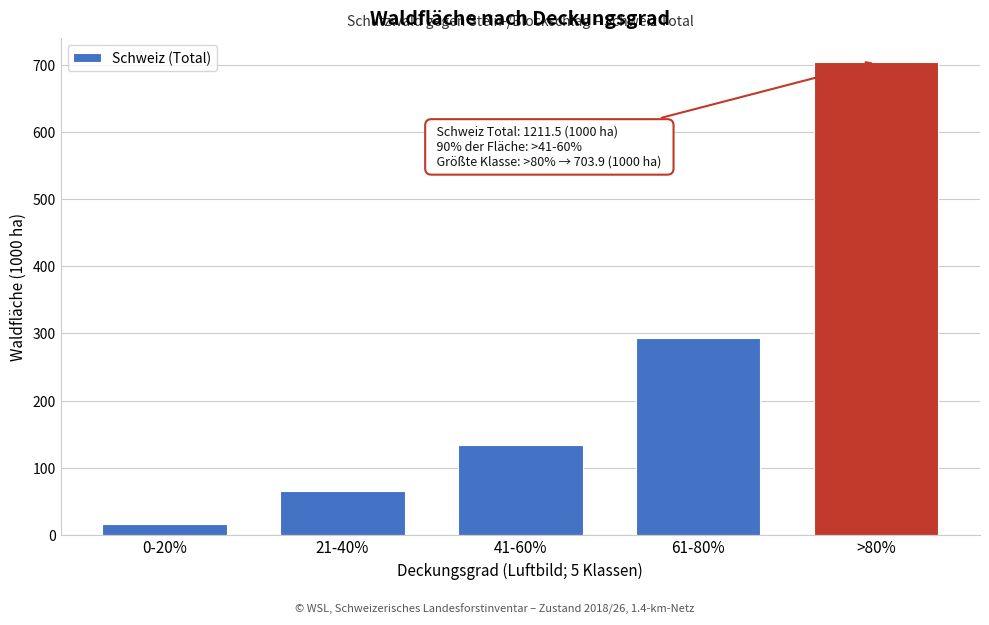

Reading left to right, extract all data points from this chart.

15.8	65.4	133.6	292.8	703.9